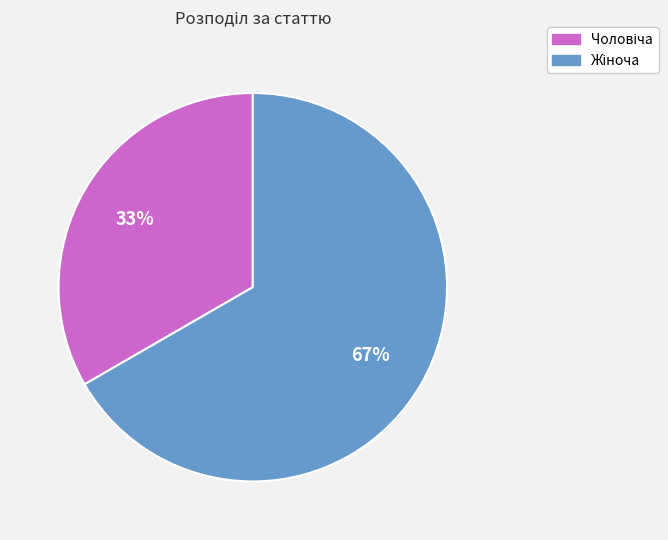

To the nearest percent, what is the average slice percentage?

50%